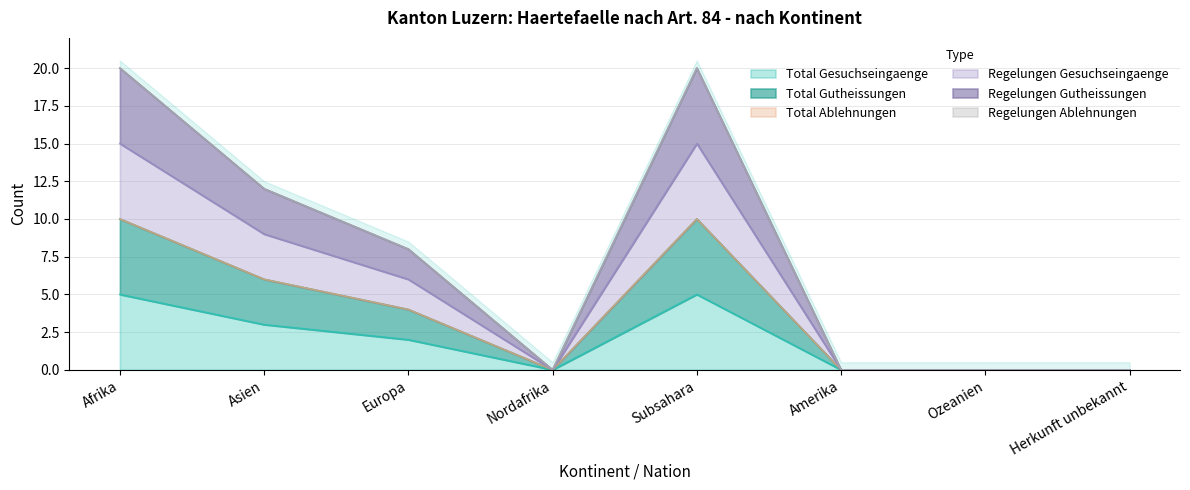

Is the value of Total Gutheissungen at Ozeanien greater than the value of Regelungen Gesuchseingaenge at Asien?

No